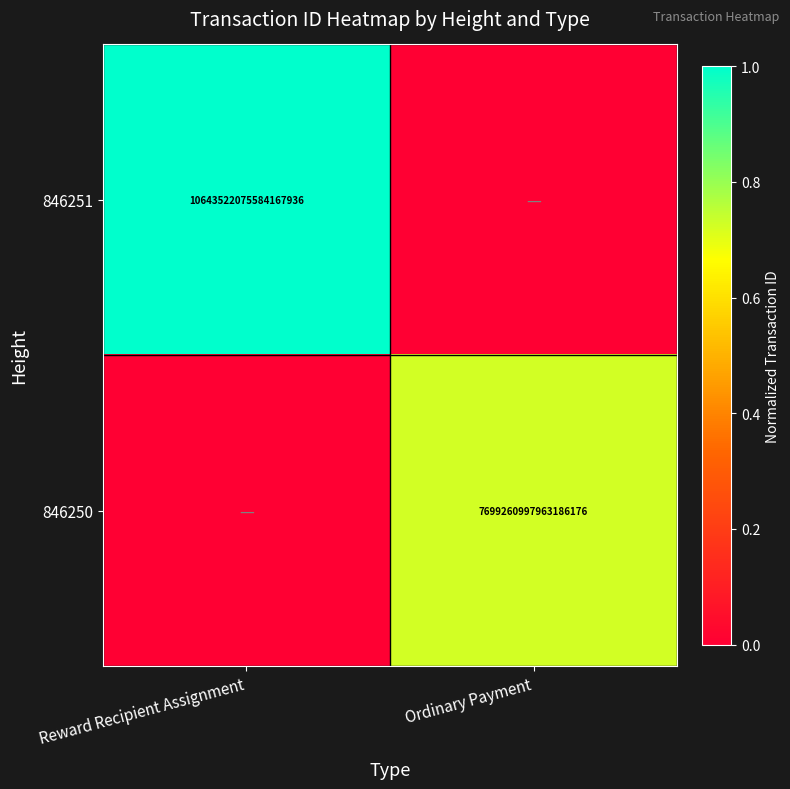

The value of 846251 at Reward Recipient Assignment is 10643522075584167936. True or false?

True